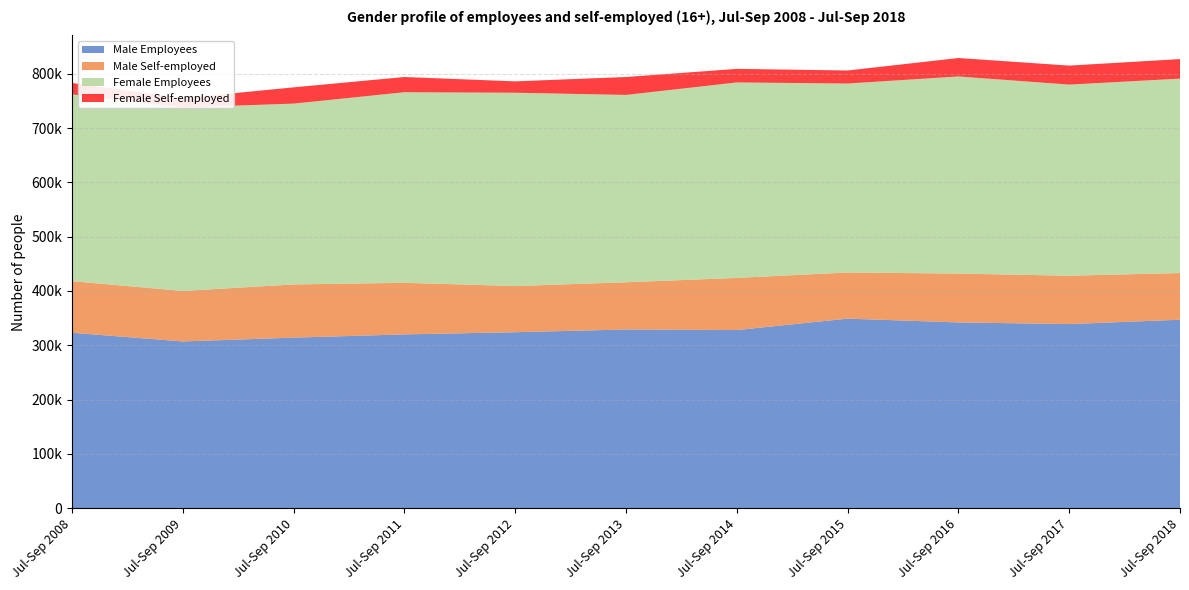

Reading left to right, what are all the values shown in this chart?

Male Employees: 323000	307000	314000	320000	324000	329000	328000	349000	342000	339000	347000
Male Self-employed: 95000	93000	98000	95000	85000	87000	96000	85000	90000	89000	86000
Female Employees: 344000	338000	333000	351000	356000	345000	360000	348000	363000	352000	358000
Female Self-employed: 21000	17000	30000	28000	21000	33000	25000	24000	34000	35000	36000